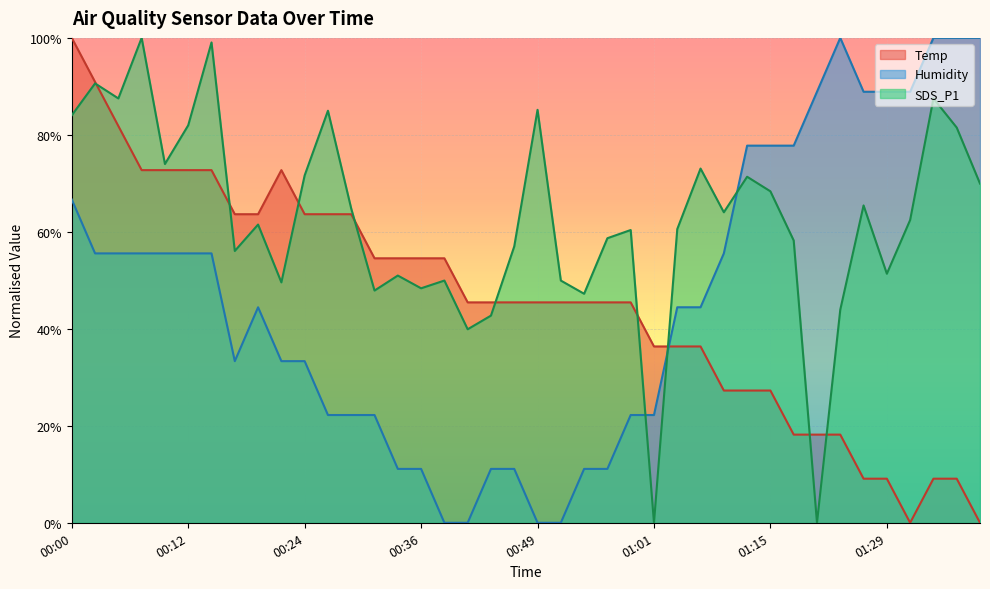

Where do Humidity and SDS_P1 first cross each other?

00:59 and 01:01